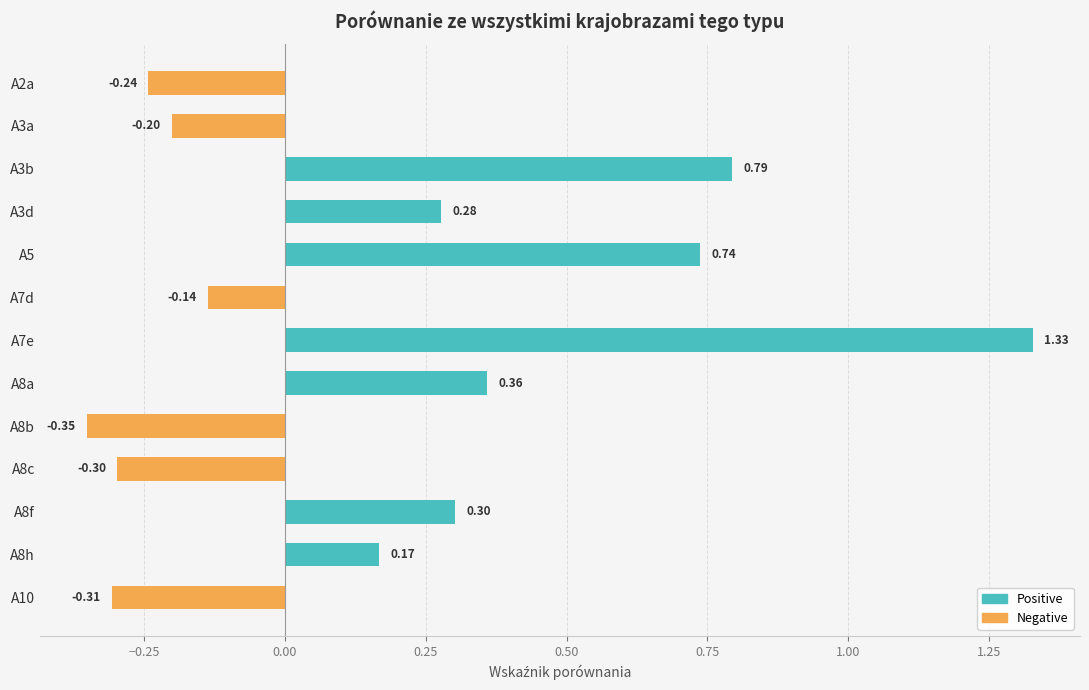

Count the number of categories in the chart.

13